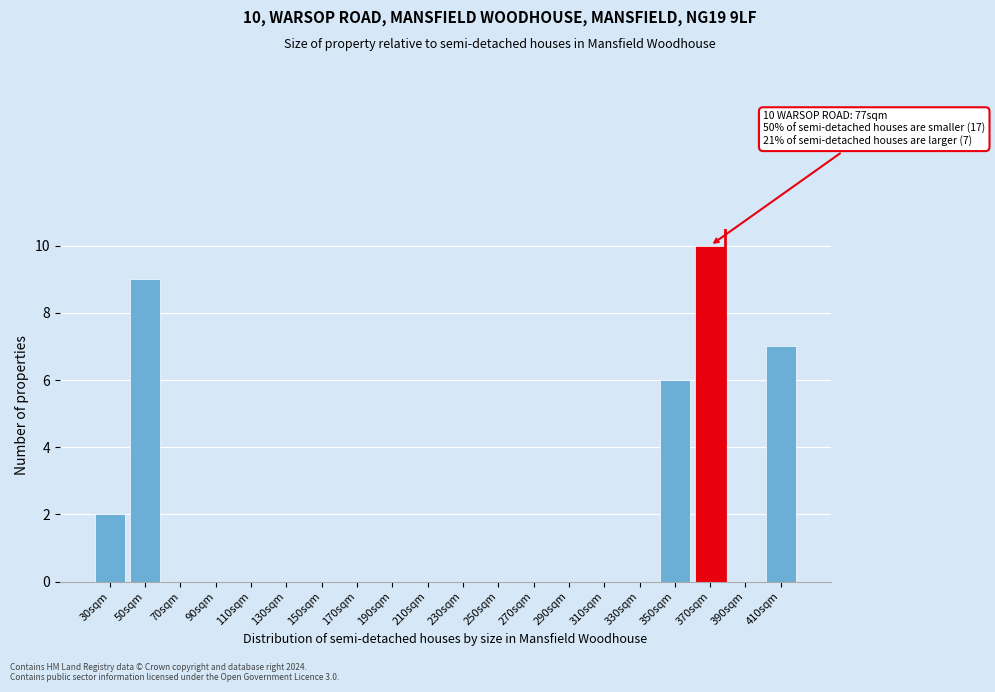

Reading left to right, extract all data points from this chart.

30sqm=2	50sqm=9	70sqm=0	90sqm=0	110sqm=0	130sqm=0	150sqm=0	170sqm=0	190sqm=0	210sqm=0	230sqm=0	250sqm=0	270sqm=0	290sqm=0	310sqm=0	330sqm=0	350sqm=6	370sqm=10	390sqm=0	410sqm=7